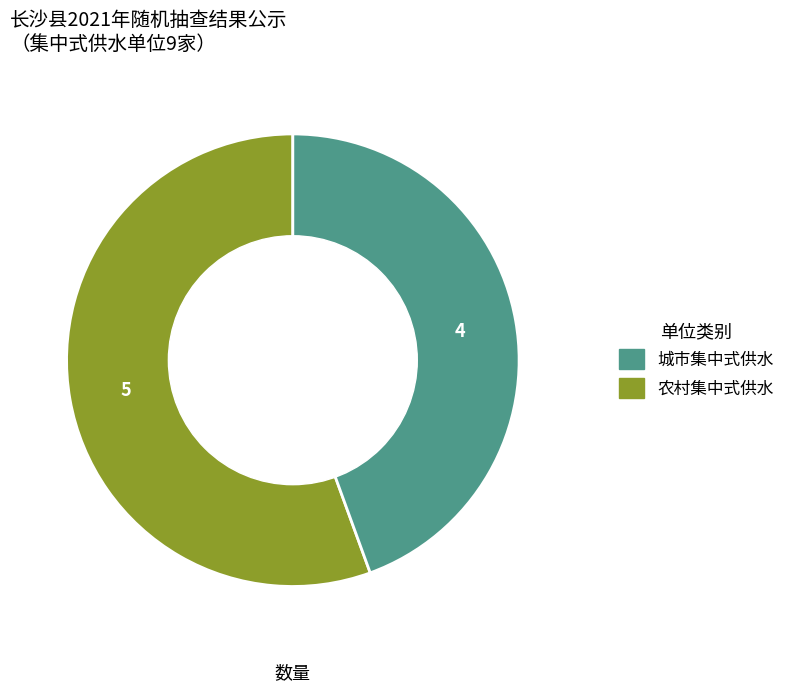

Does any single category account for the majority?

Yes